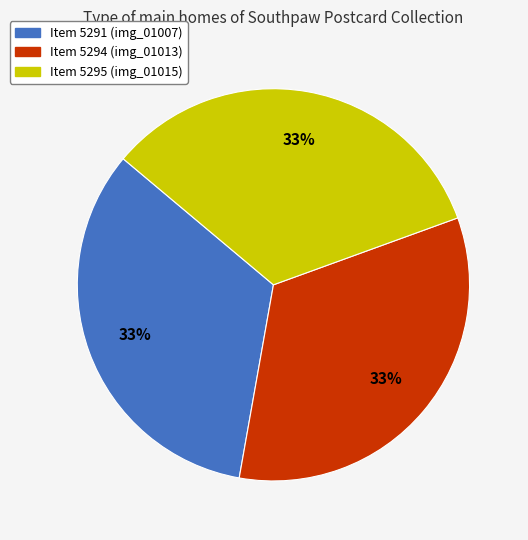

Count the number of slices in the pie.

3